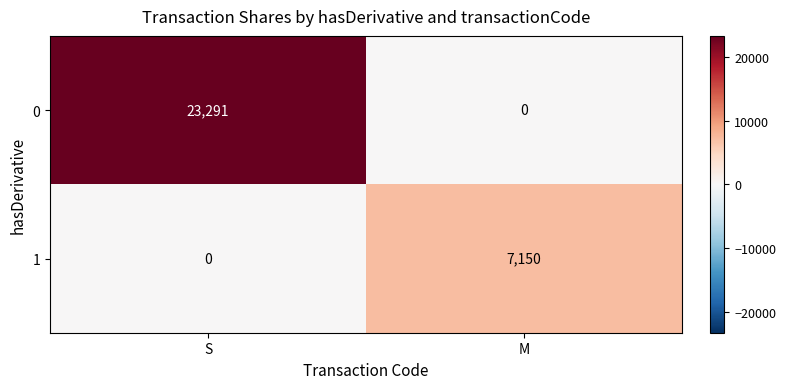

What is the highest value of the 0 series?

23291